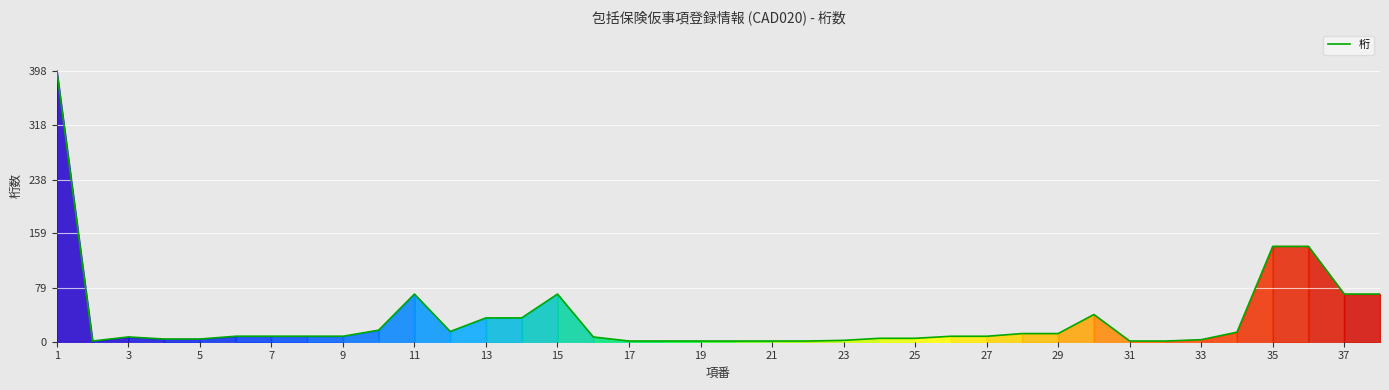

What is the difference between the maximum and minimum values?

397